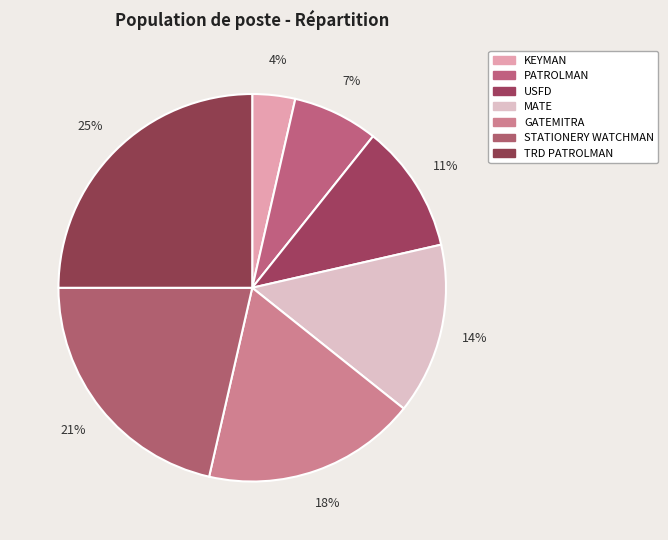

True or false: MATE accounts for 14% of the total.

True